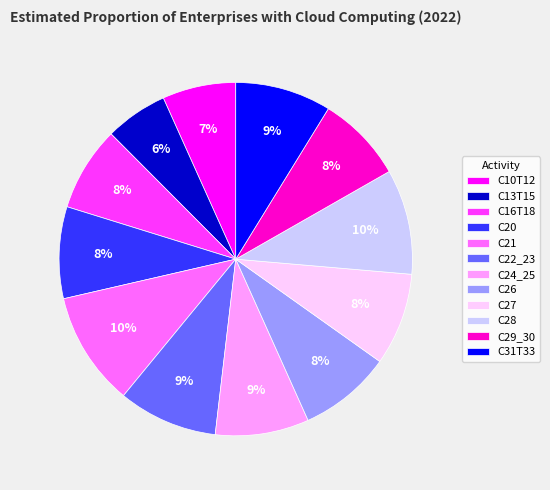

Which has a higher value, C22_23 or C26?

C22_23